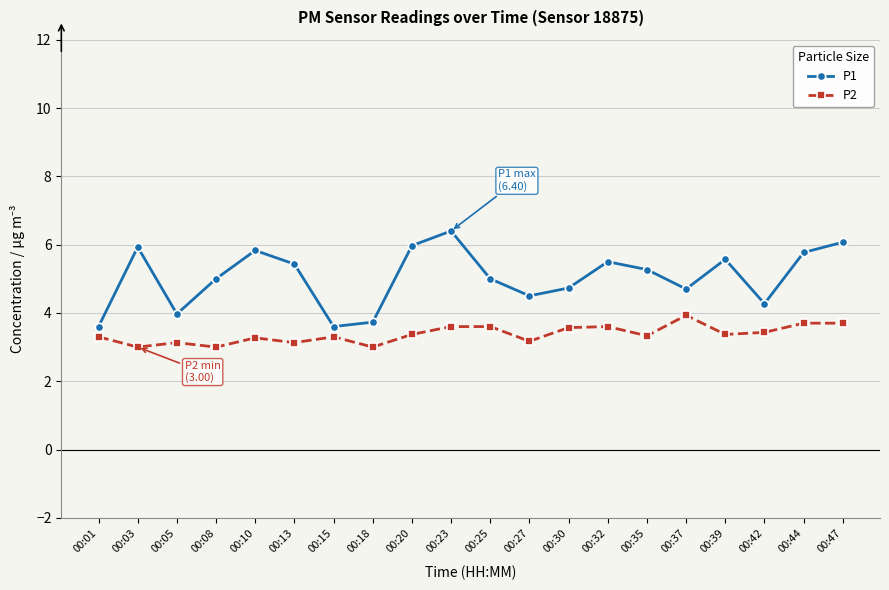

Rank the series at 00:30 from highest to lowest value.

P1, P2